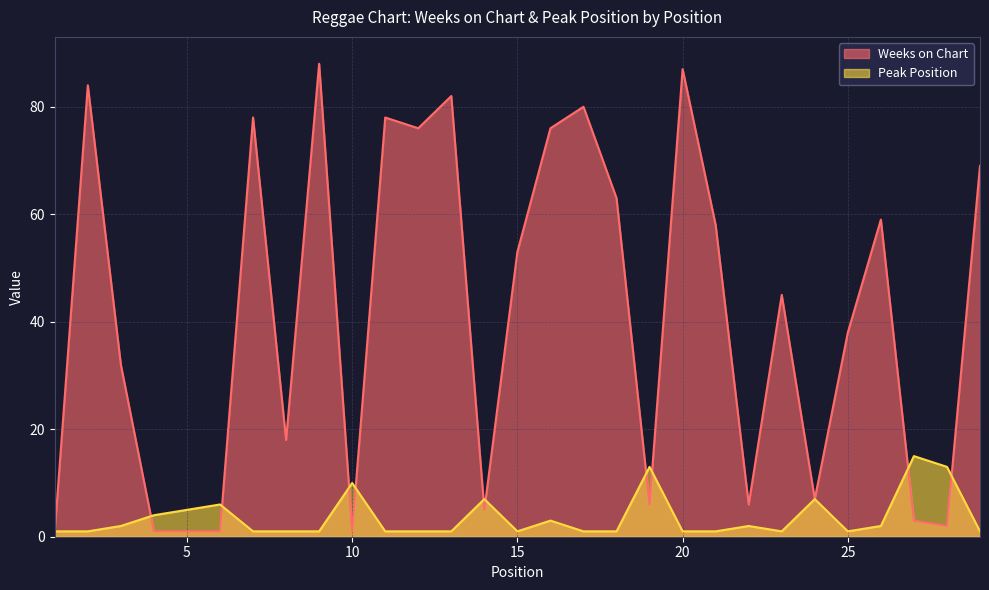

At which category does Weeks on Chart reach its first local valley?

8